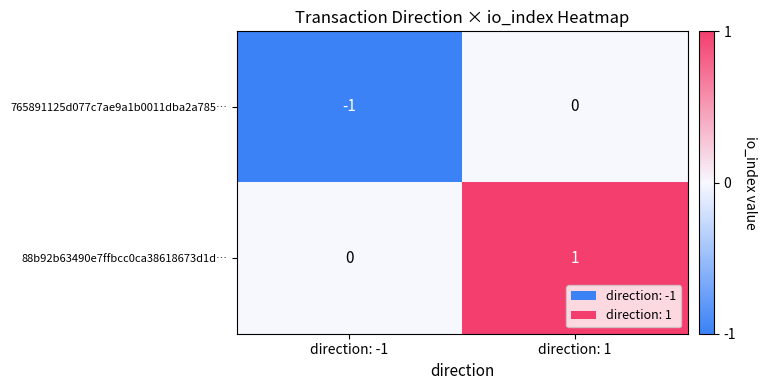

At which label does 765891125d077c7ae9a1b0011dba2a785… reach its peak?

direction: 1